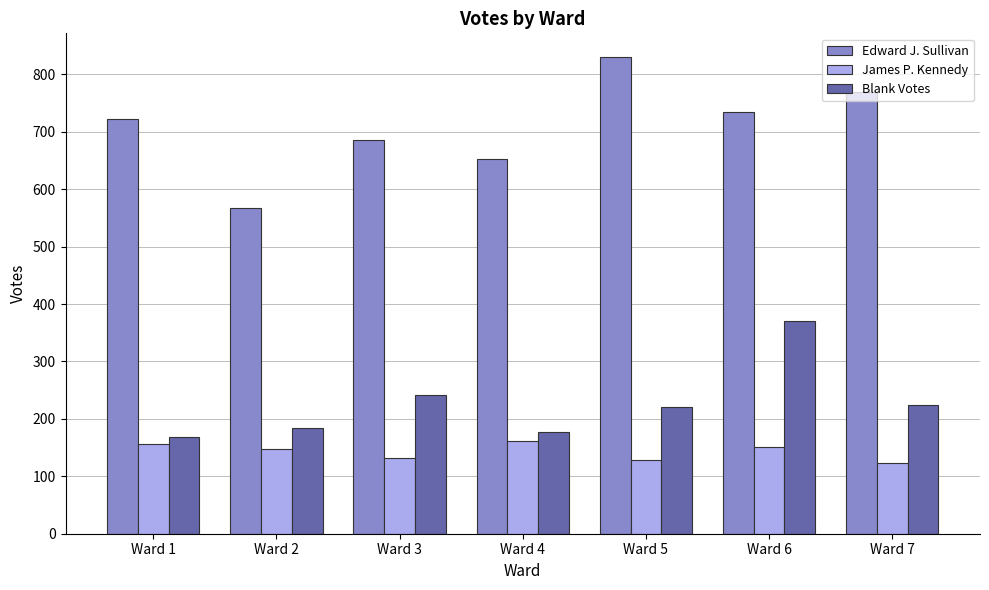

What is the spread (max minus min) of values at Ward 7?

646